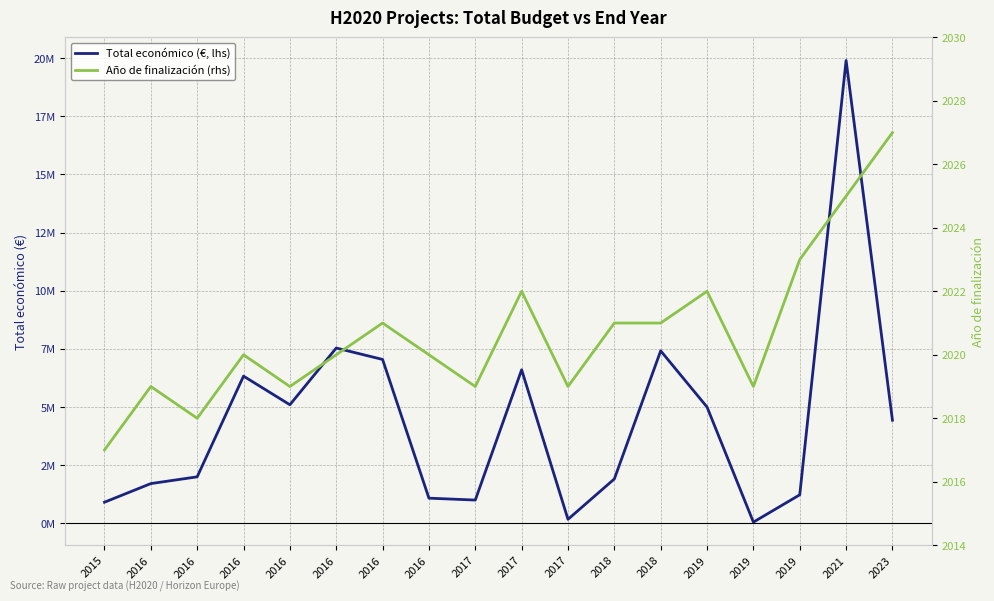

Rank the series at 2023 from highest to lowest value.

Total económico (€, lhs), Año de finalización (rhs)